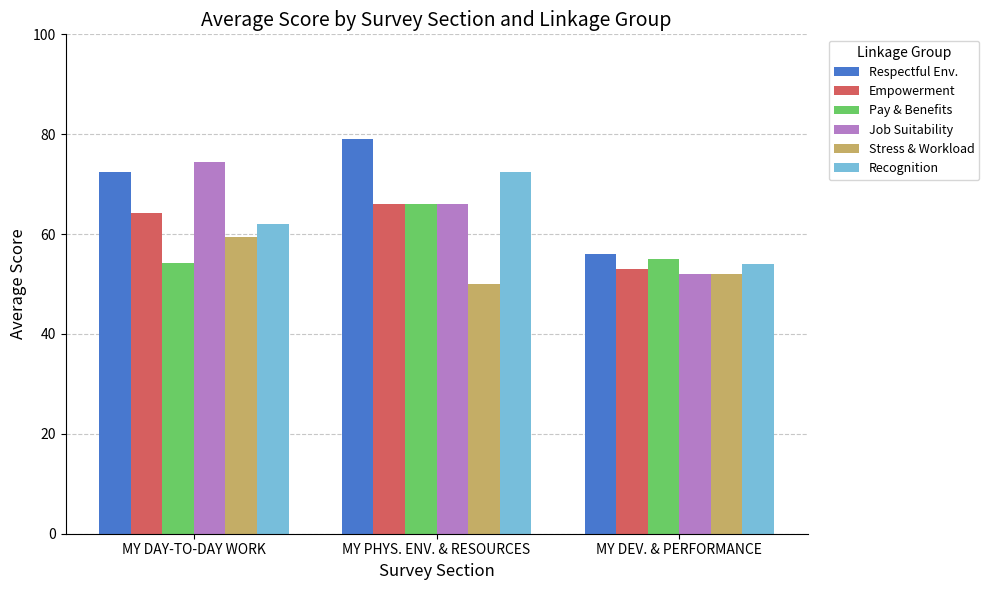

What position from the left is MY PHYS. ENV. & RESOURCES?

2